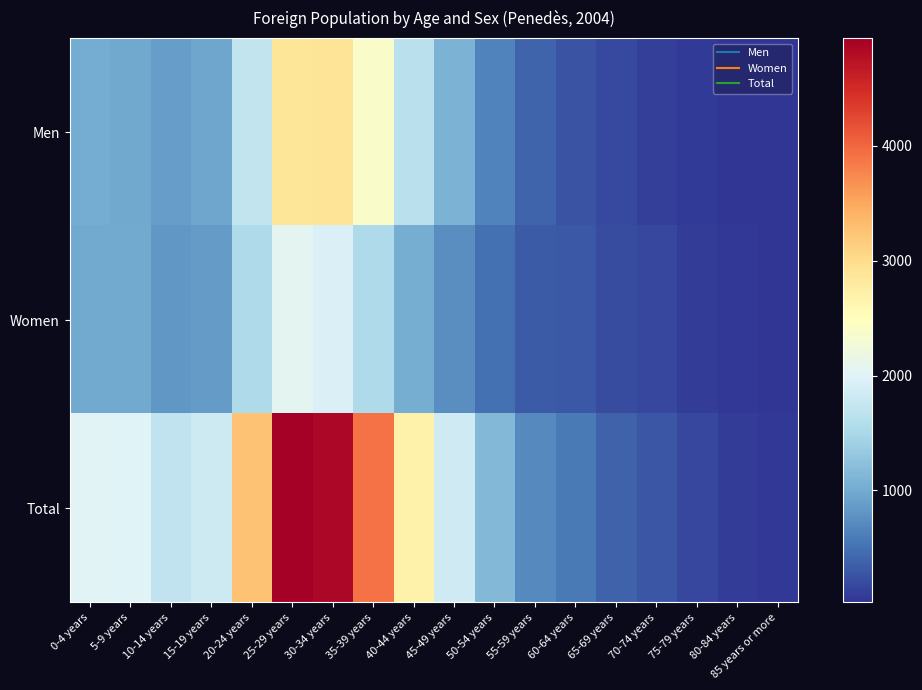

Between 50-54 years and 5-9 years, which is larger?

5-9 years